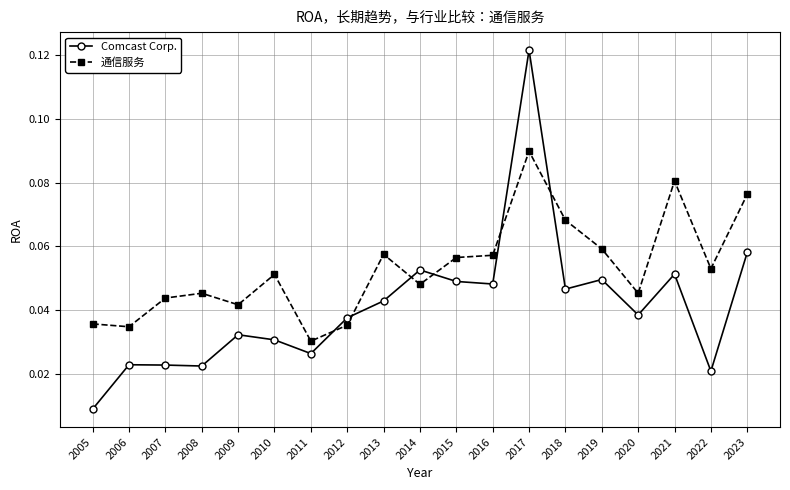

In Comcast Corp., how many points are lower than both neighbors (excluding endpoints)?

6